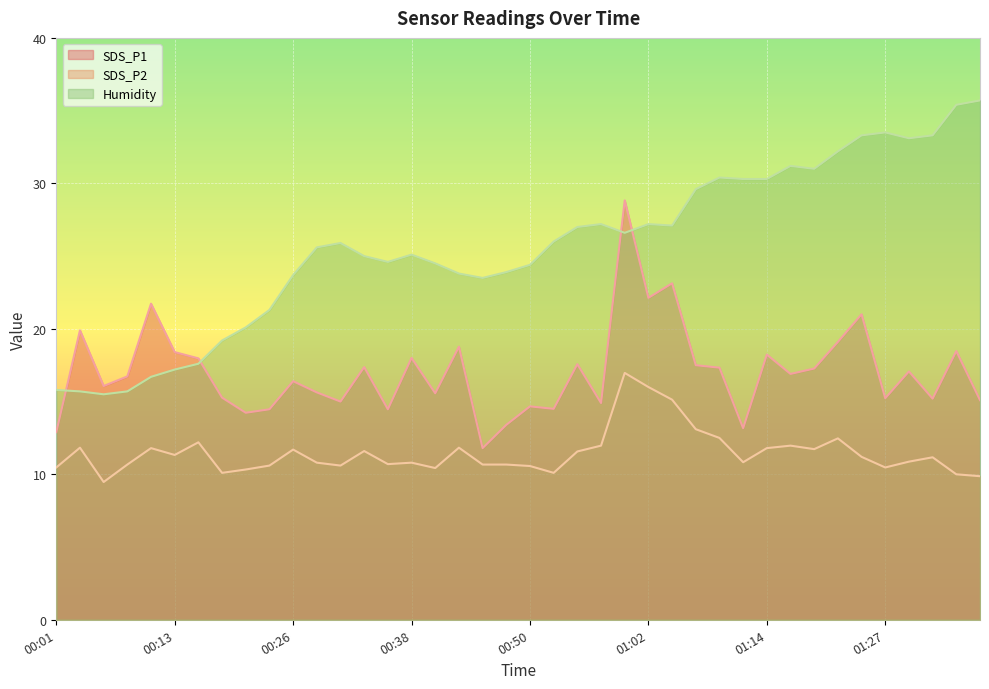

The value of Humidity at 01:36 is 35.7. True or false?

True